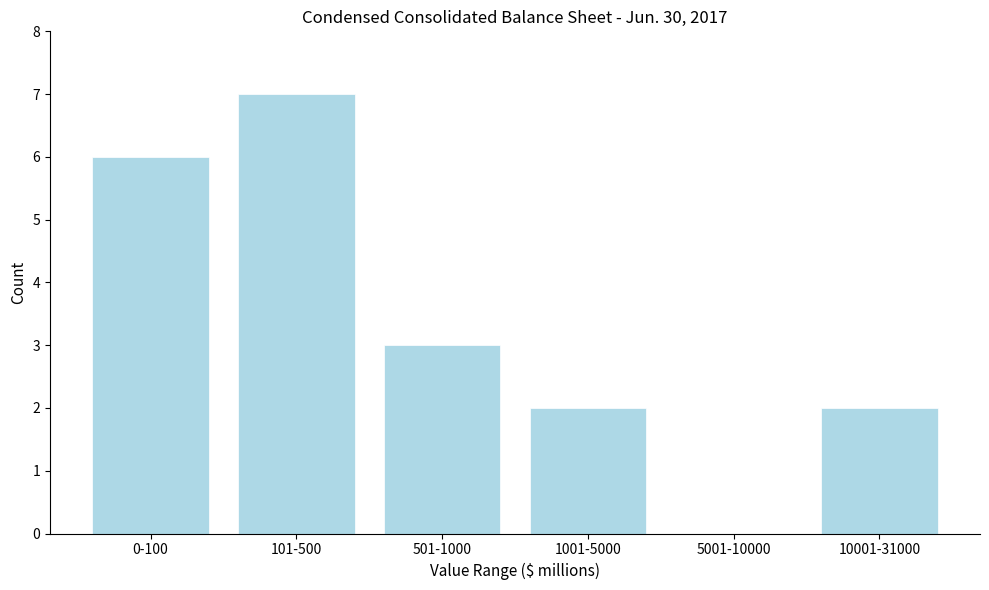

Reading left to right, list all the values displayed in this chart.

0-100=6	101-500=7	501-1000=3	1001-5000=2	5001-10000=0	10001-31000=2